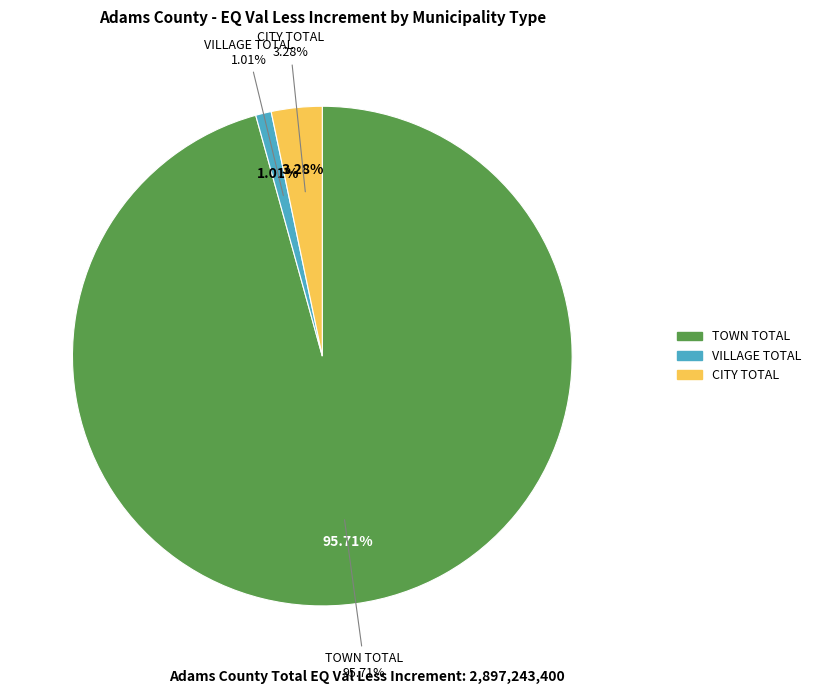

Does TOWN TOTAL account for over 50% of the chart?

Yes